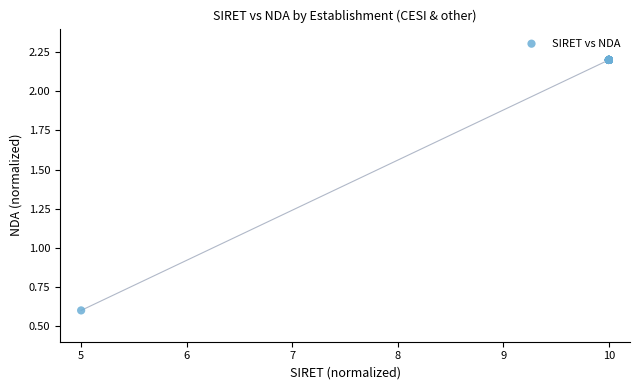

What Y value in the scatter plot is closest to 1?

0.6